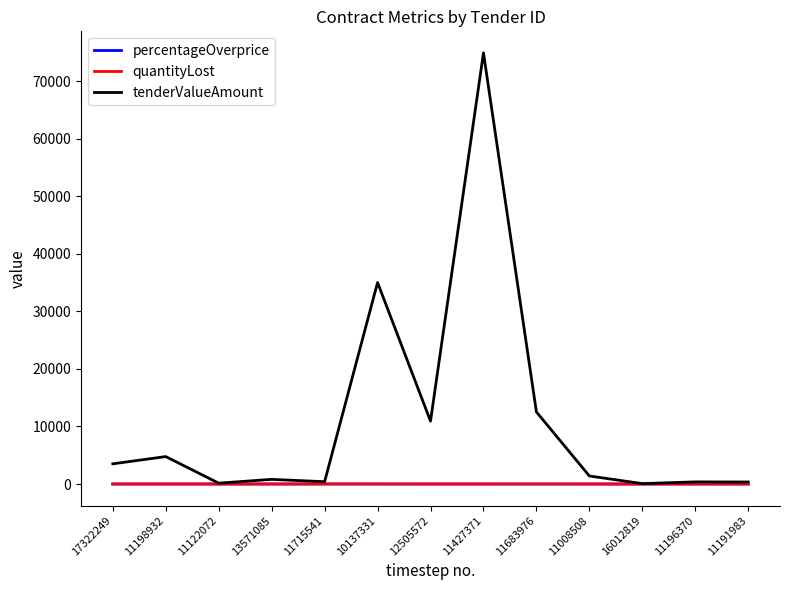

Which series has the widest spread of values?

tenderValueAmount